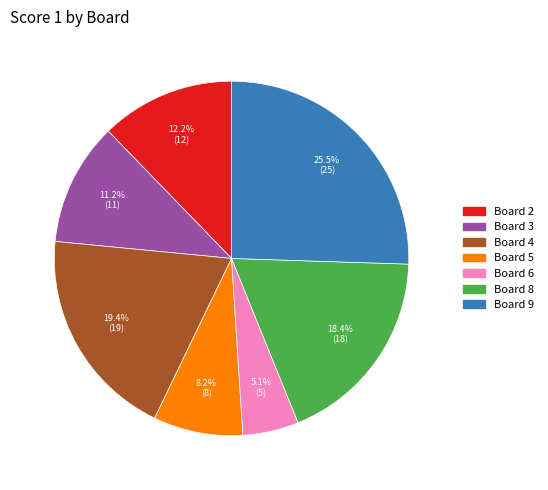

Rank the categories by value from lowest to highest.

Board 6, Board 5, Board 3, Board 2, Board 8, Board 4, Board 9